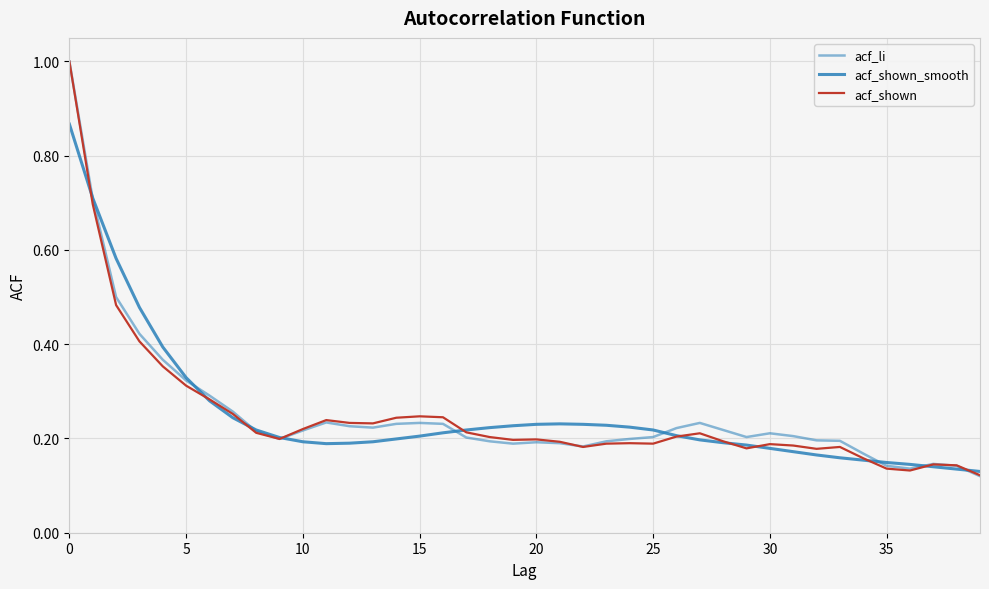

How many lines are shown in the chart?

3